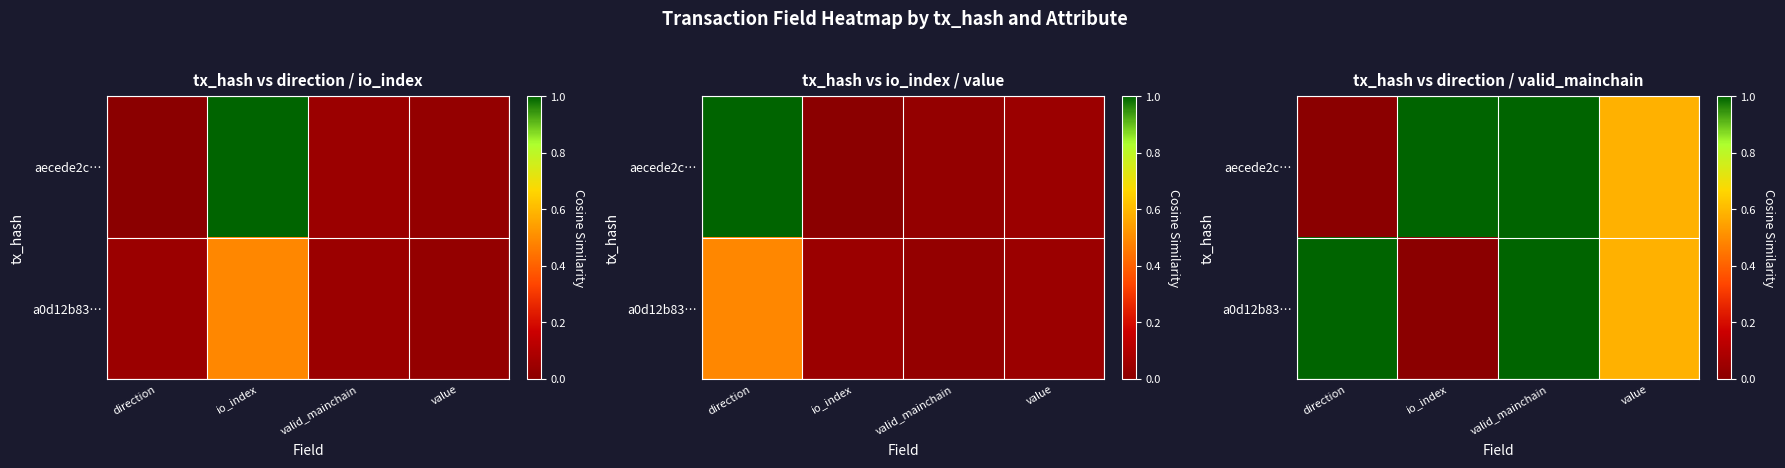

What is the difference between the maximum and minimum values in the aecede2c… series?

1.0